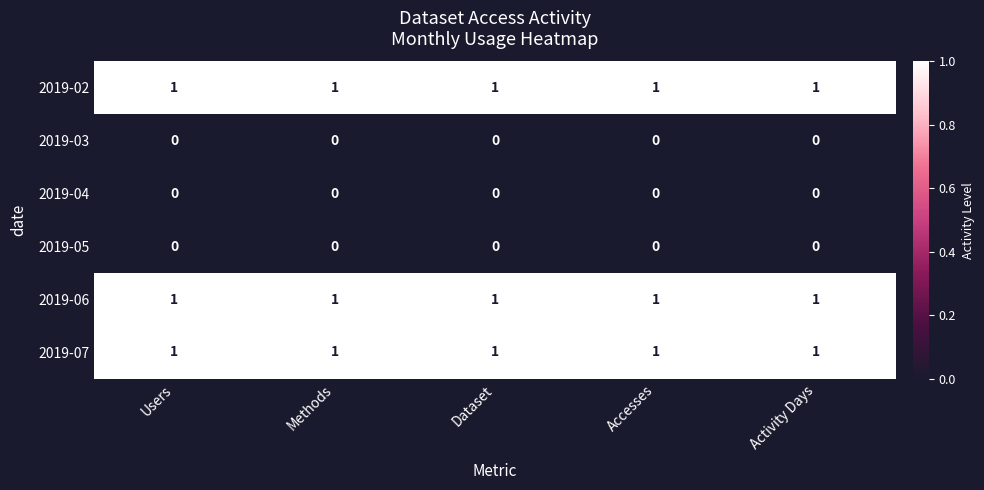

Is the value of 2019-02 at Dataset greater than the value of 2019-03 at Users?

Yes